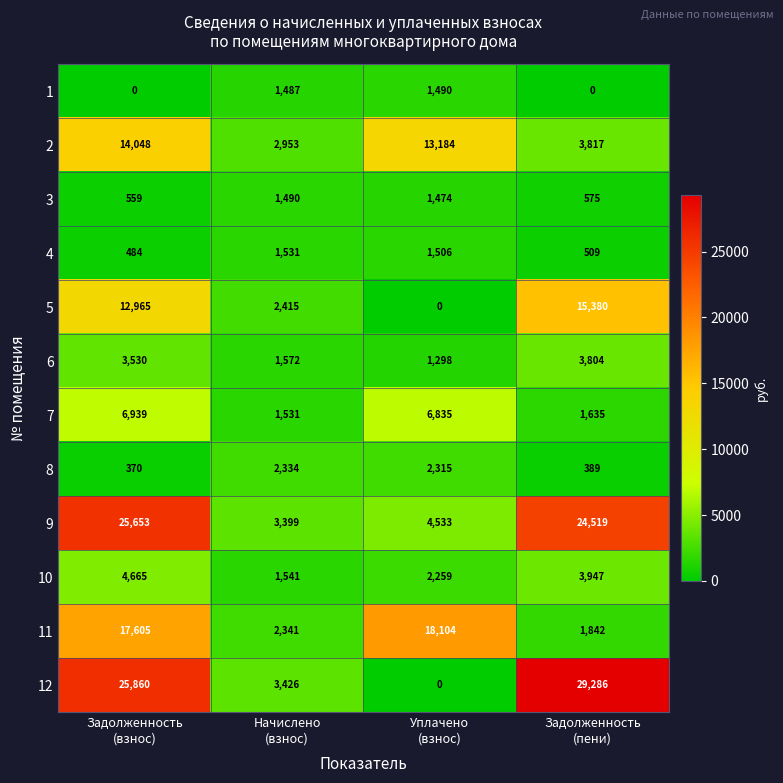

What is the total value across all series at Уплачено
(взнос)?

52998